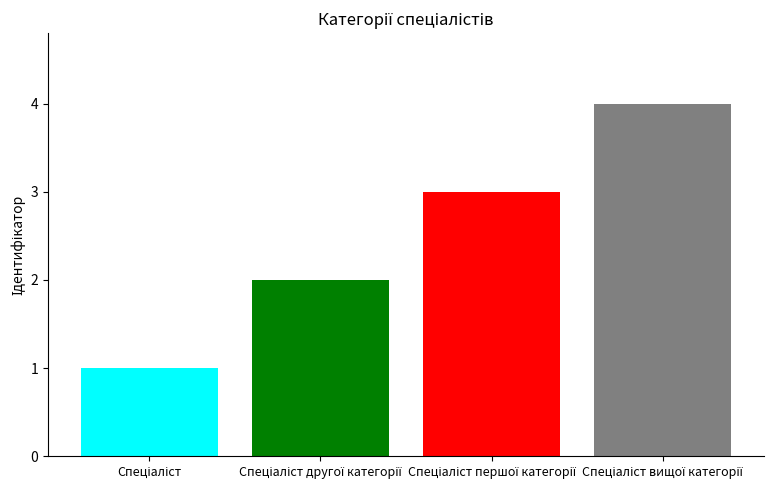

How many distinct data groups are displayed?

4